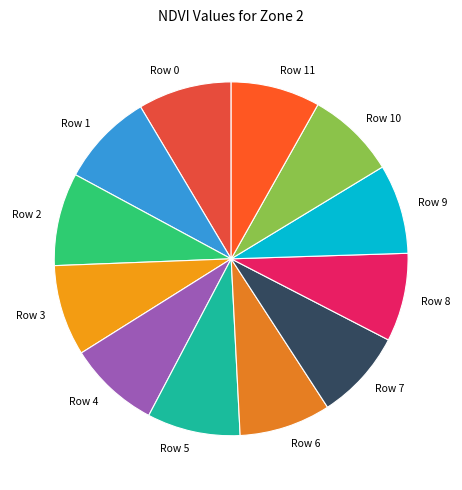

How many segments does this pie chart have?

12